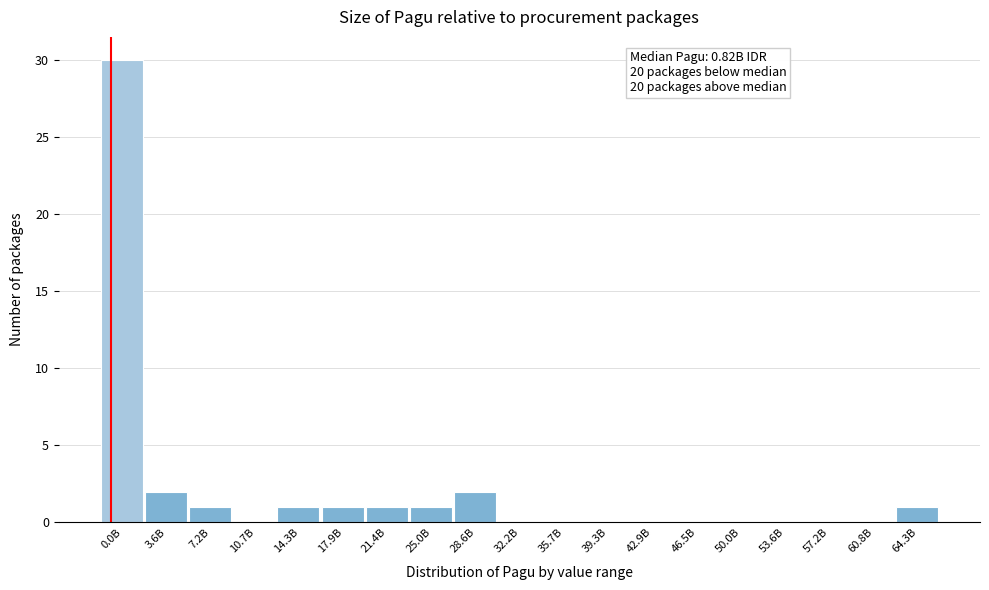

Reading left to right, what are all the values shown in this chart?

0.0B=30	3.6B=2	7.2B=1	10.7B=0	14.3B=1	17.9B=1	21.4B=1	25.0B=1	28.6B=2	32.2B=0	35.7B=0	39.3B=0	42.9B=0	46.5B=0	50.0B=0	53.6B=0	57.2B=0	60.8B=0	64.3B=1